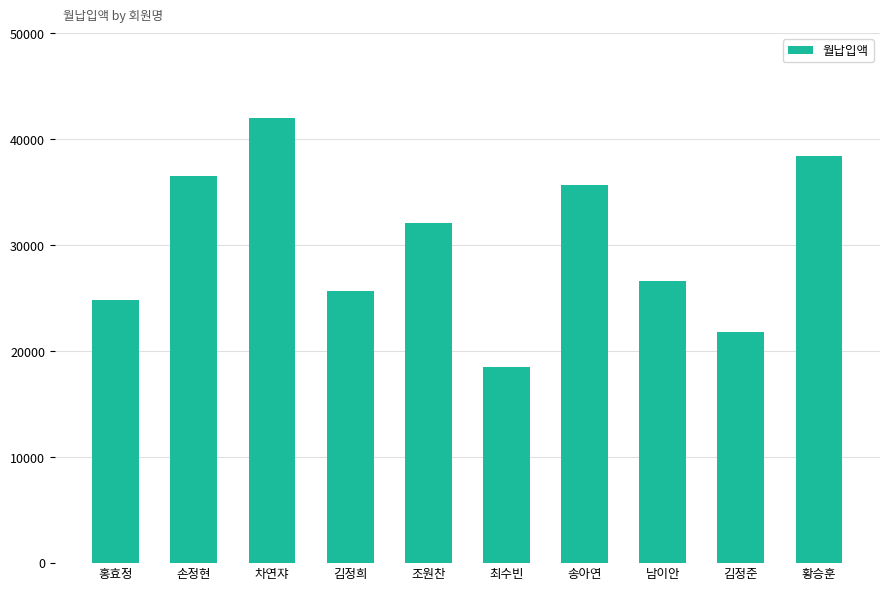

What is the value of the 6th bar from the left?

18500